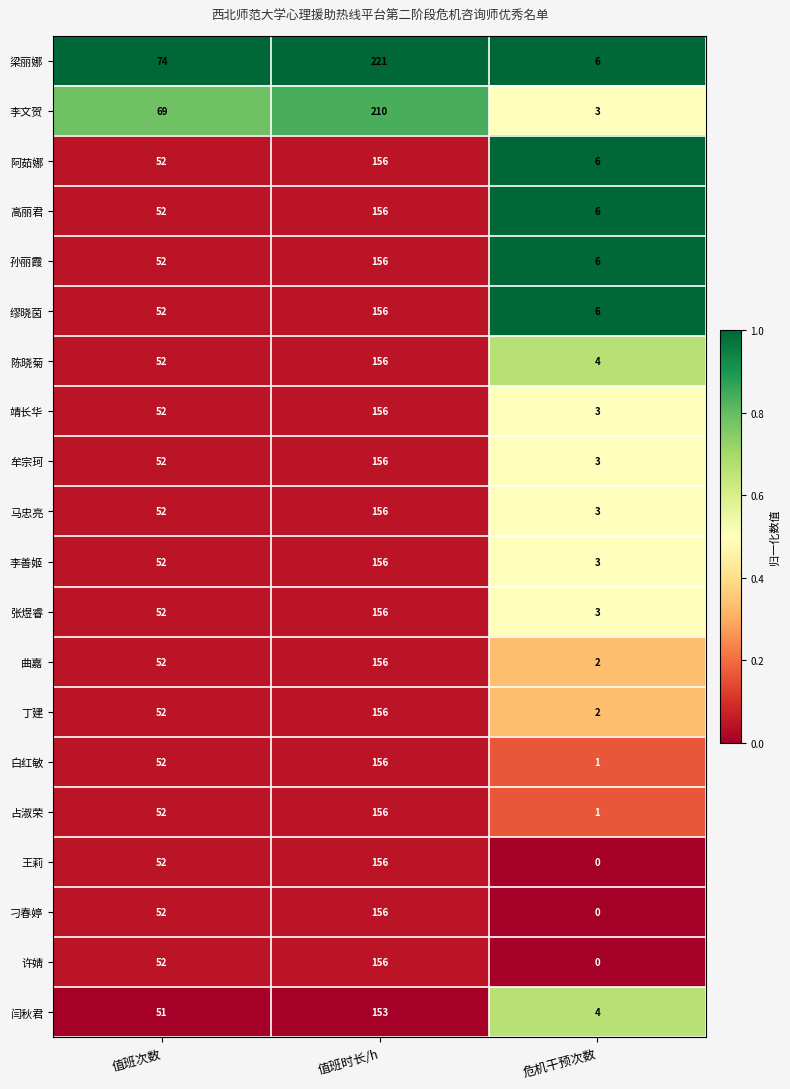

How many data points does each series have?

3